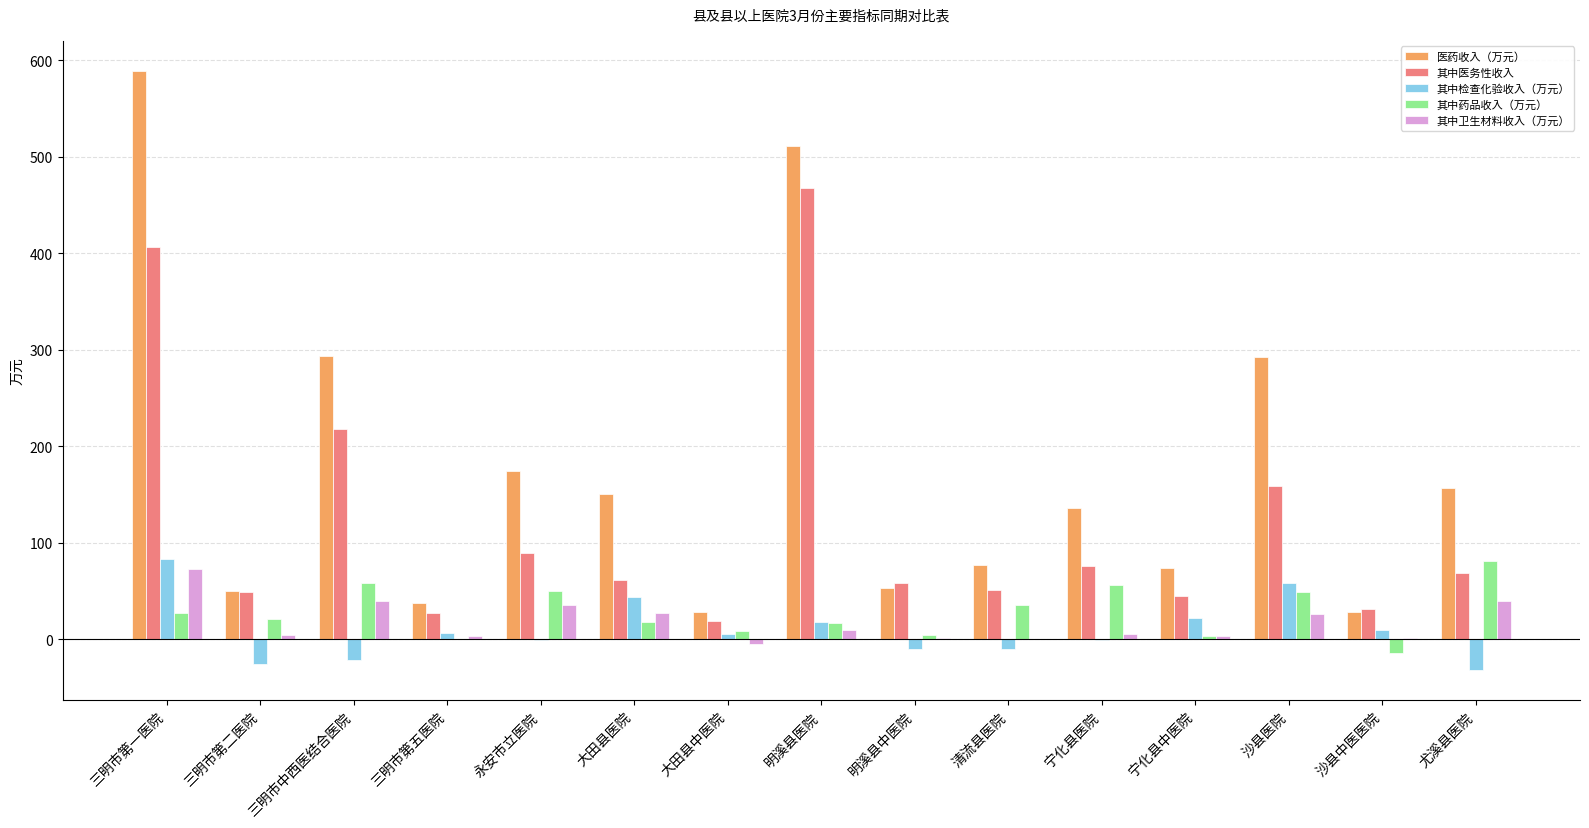

Which category has the highest value across all series?

三明市第一医院